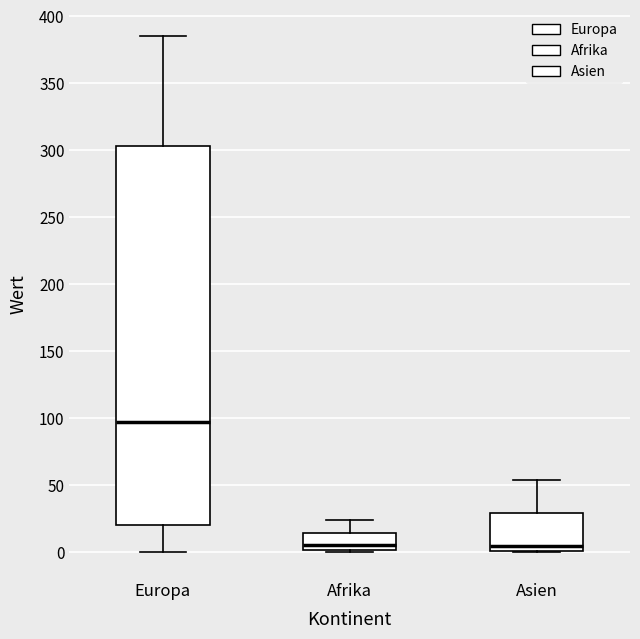

Which box has the highest median line?

Europa